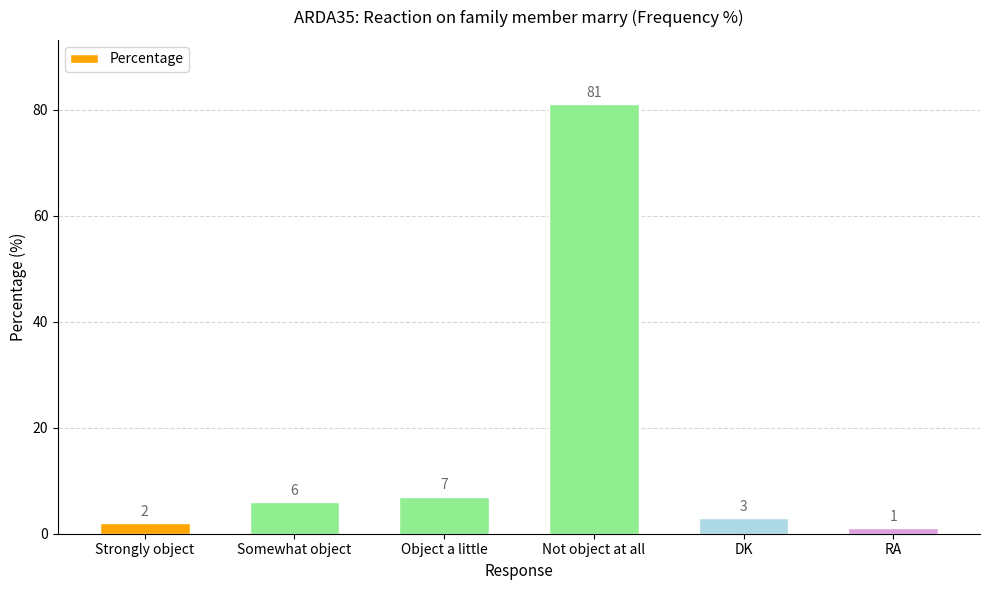

What is the difference between the values at Object a little and RA?

6